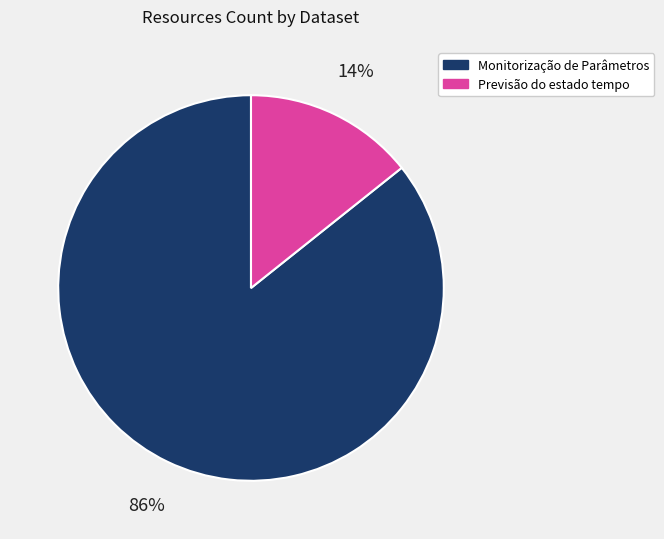

To the nearest percent, what is the average slice percentage?

50%